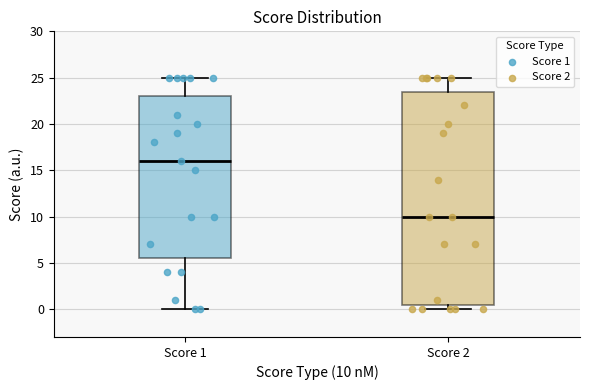

Where does the upper whisker of the box for Score 1 end on the y-axis? The values are not printed on the chart, so give them approximately, as read against the axis.

25.0